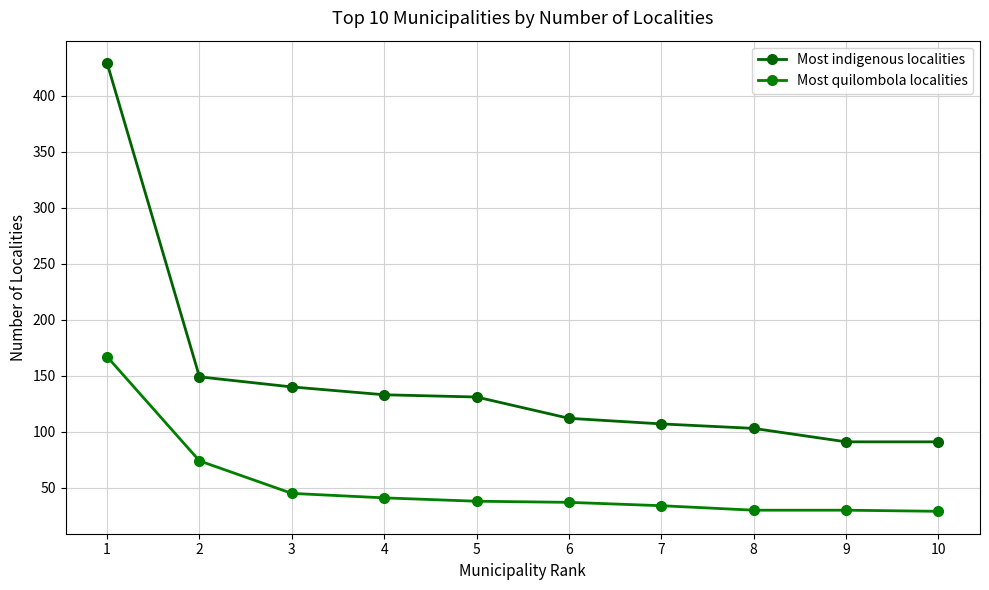

Which category has the lowest value across all series?

10